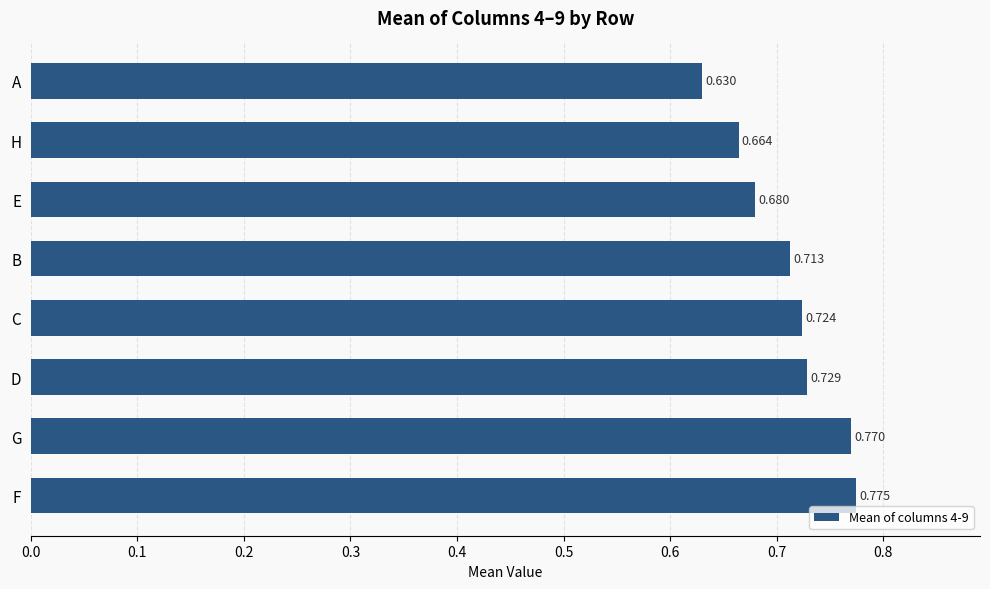

Rank the categories by value from highest to lowest.

F, G, D, C, B, E, H, A